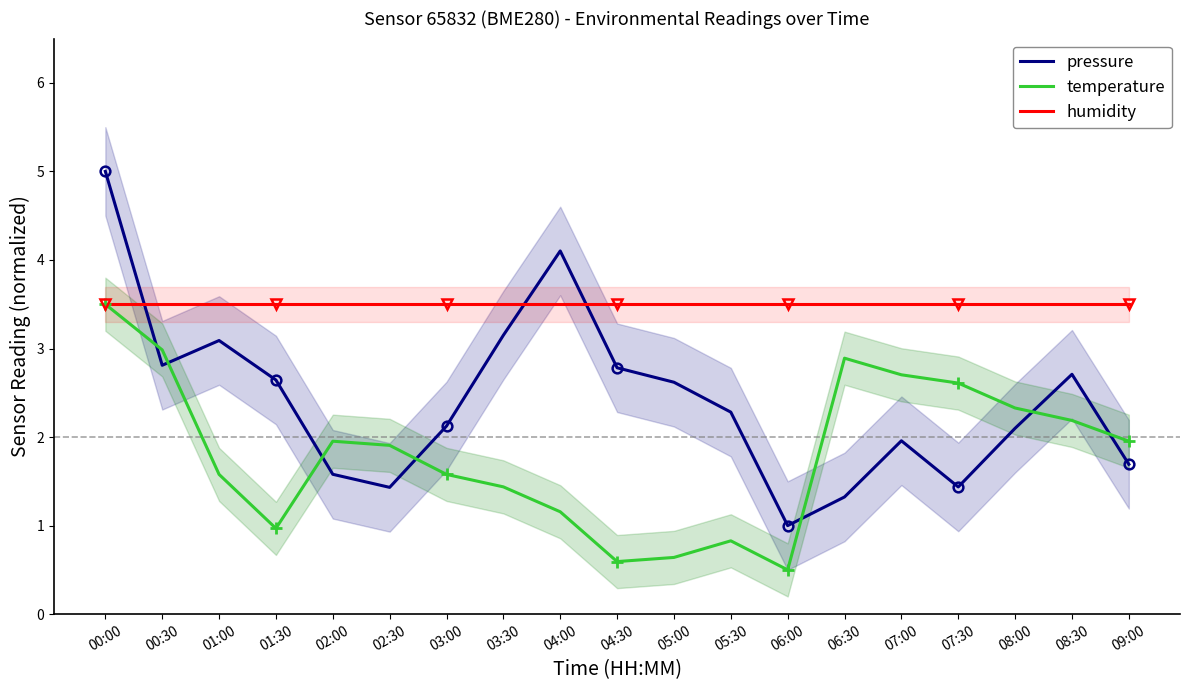

Is this an area chart (filled region under the line)?

No